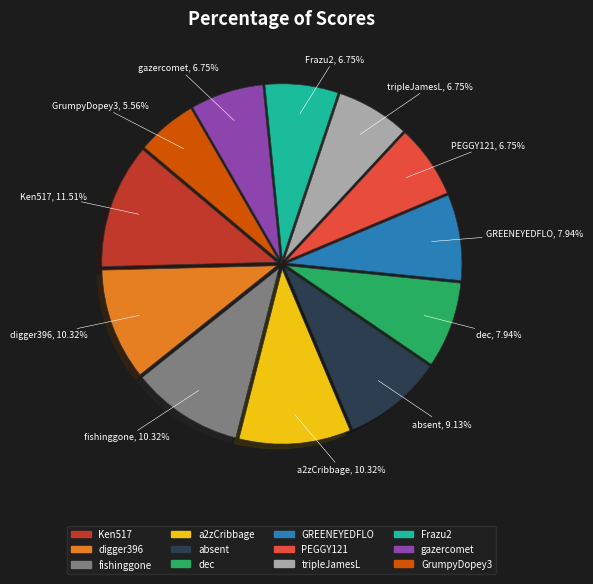

How many segments does this pie chart have?

12